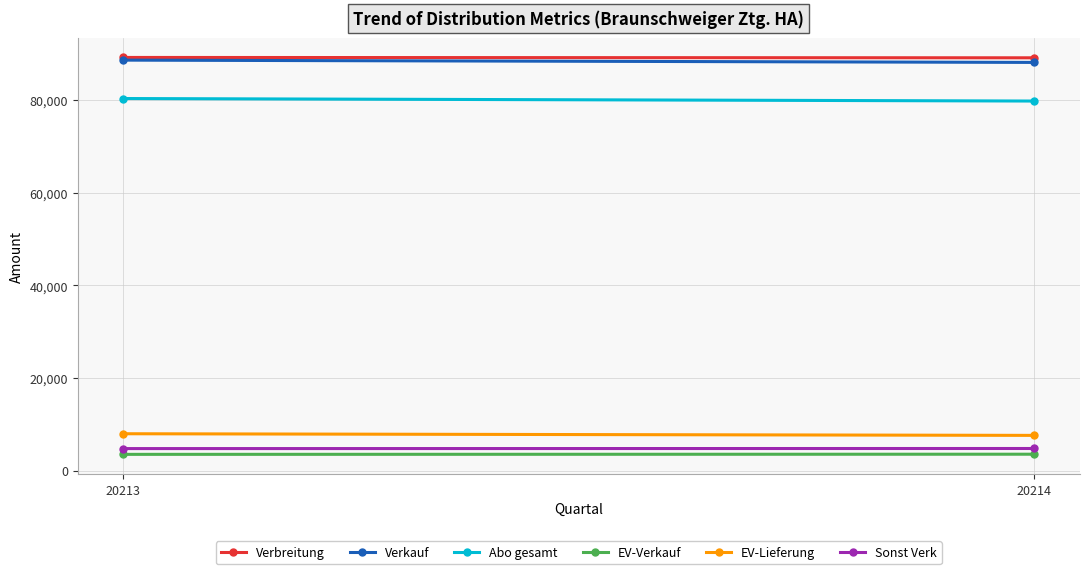

Is it true that Verbreitung equals 89203 at 20213?

True